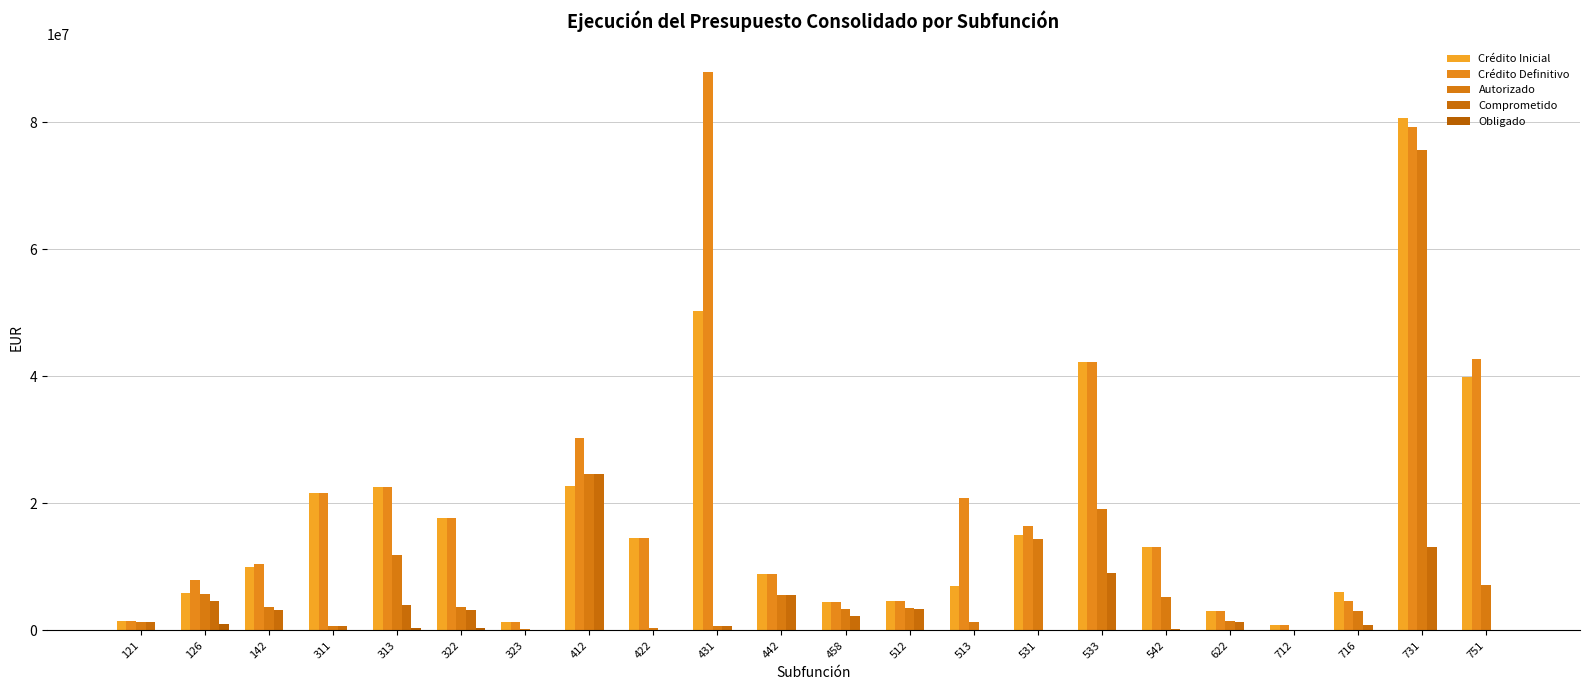

Which category has the highest value across all series?

431